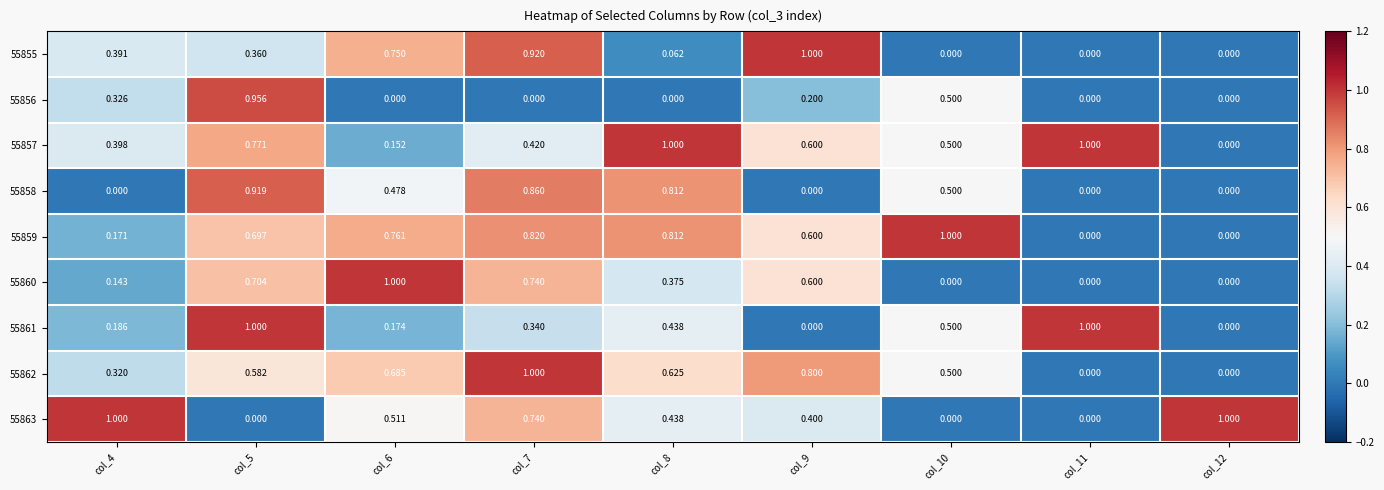

Is the value of 55860 at col_6 greater than the value of 55857 at col_10?

Yes